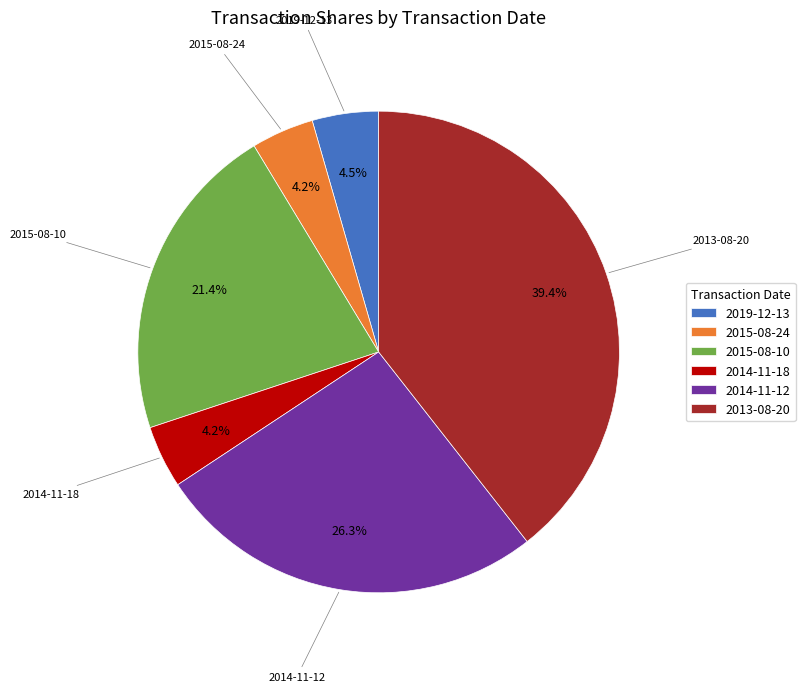

What is the total percentage of 2019-12-13 and 2015-08-24?

8.7%